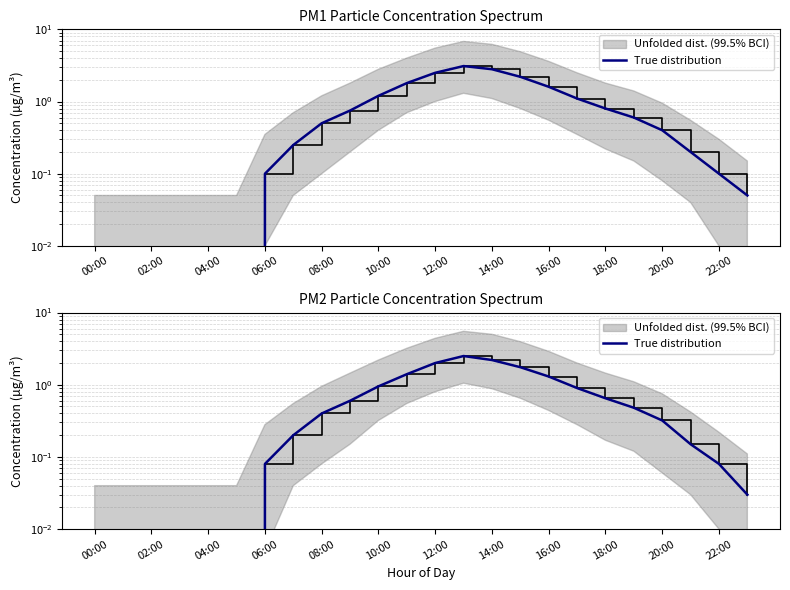

What is the average value?

0.7